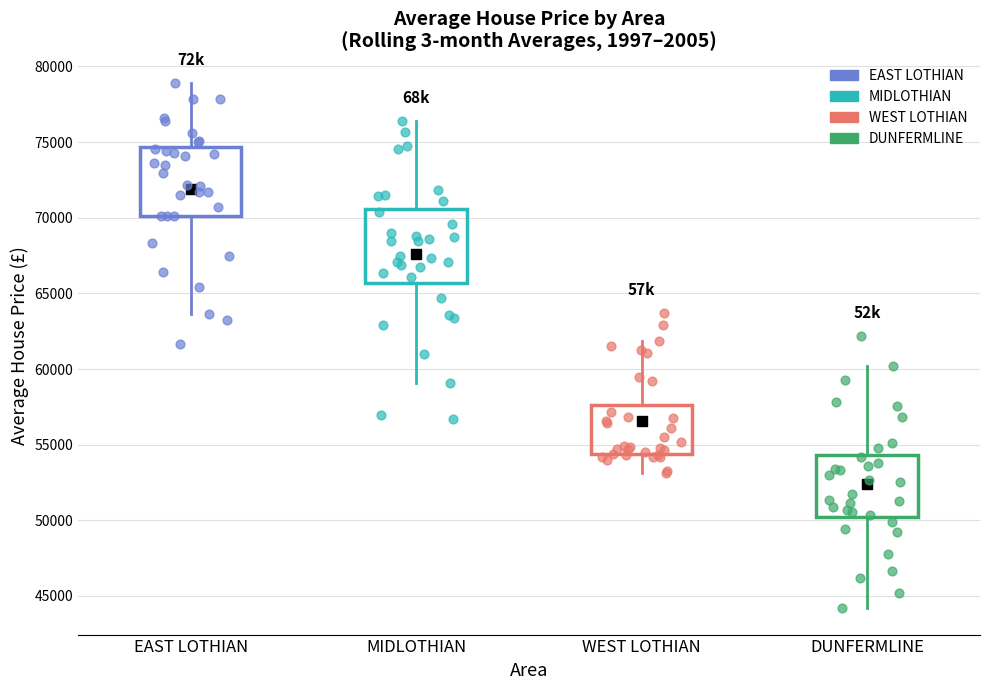

Which box's median line is the highest?

EAST LOTHIAN